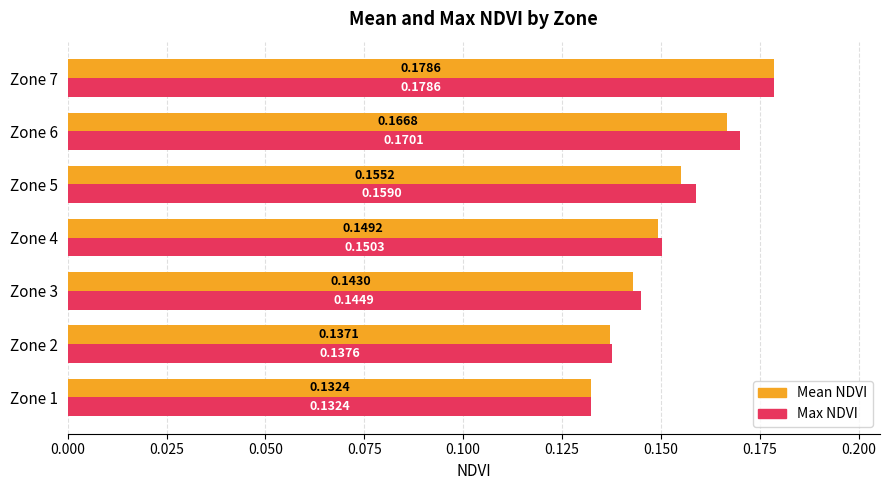

Rank the categories by Max NDVI value from lowest to highest.

Zone 1, Zone 2, Zone 3, Zone 4, Zone 5, Zone 6, Zone 7